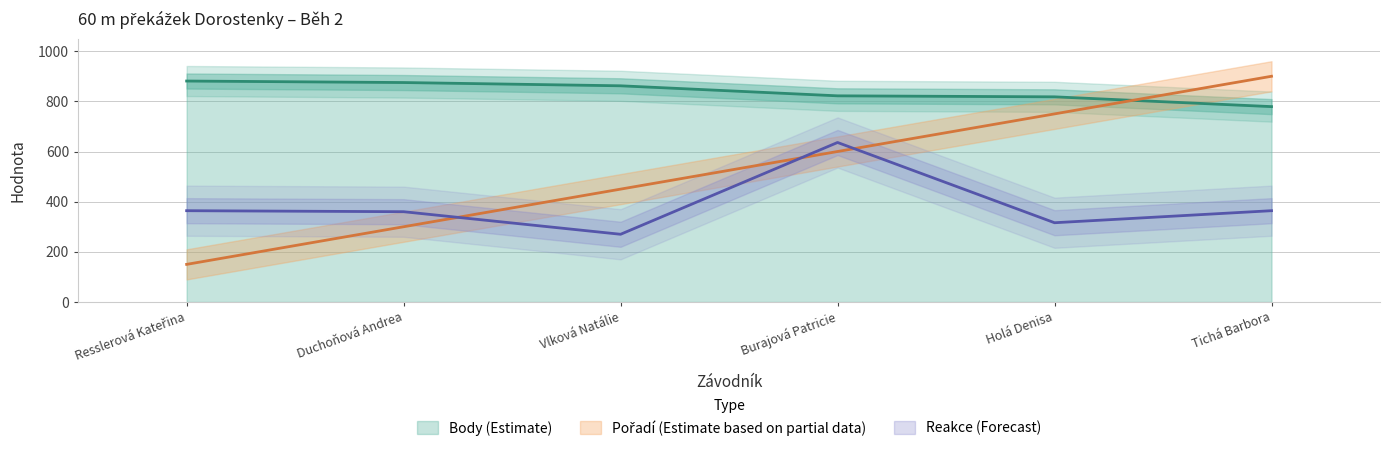

At which category is the sum across all series the highest?

Burajová Patricie